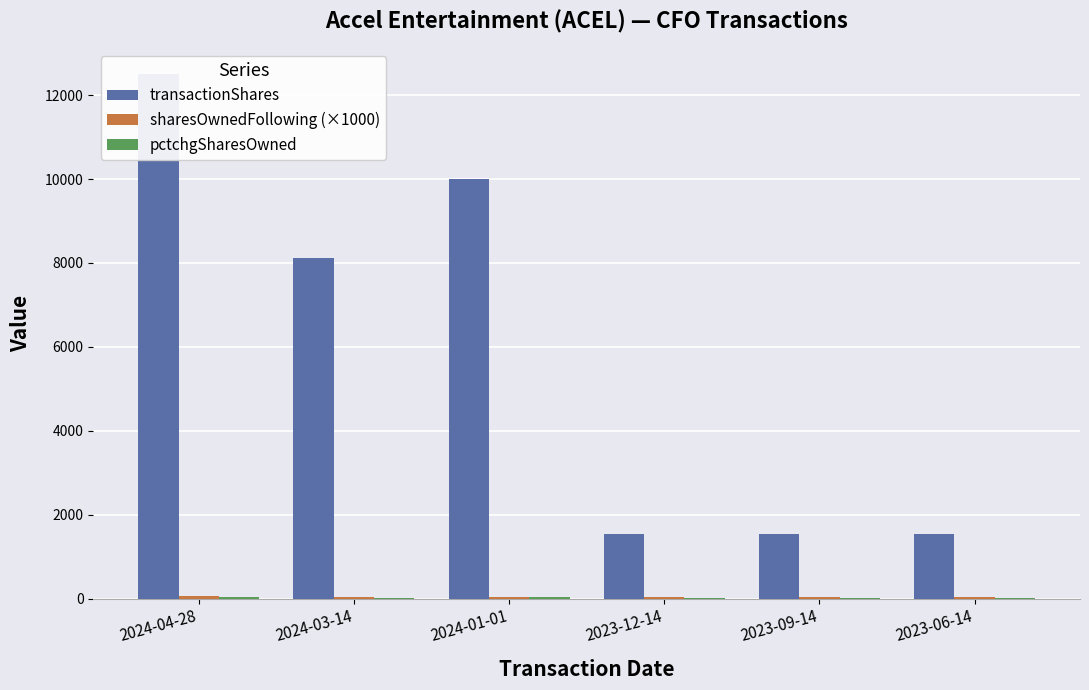

Which series has the largest total across all categories?

transactionShares